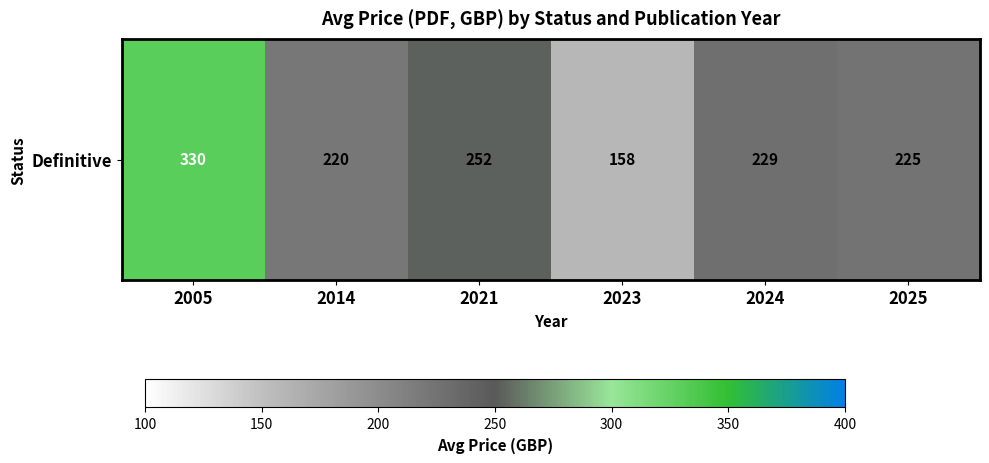

What is the smallest value displayed?

158.0